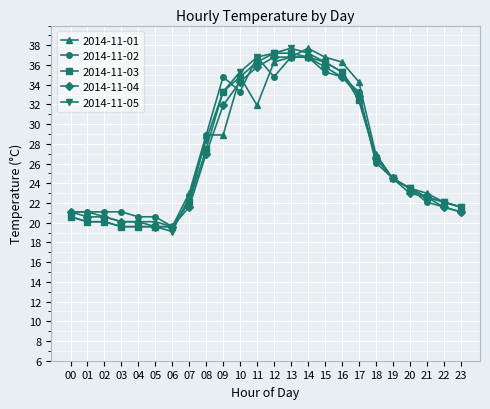

True or false: 2014-11-01 has more than 1 interior local peaks.

True